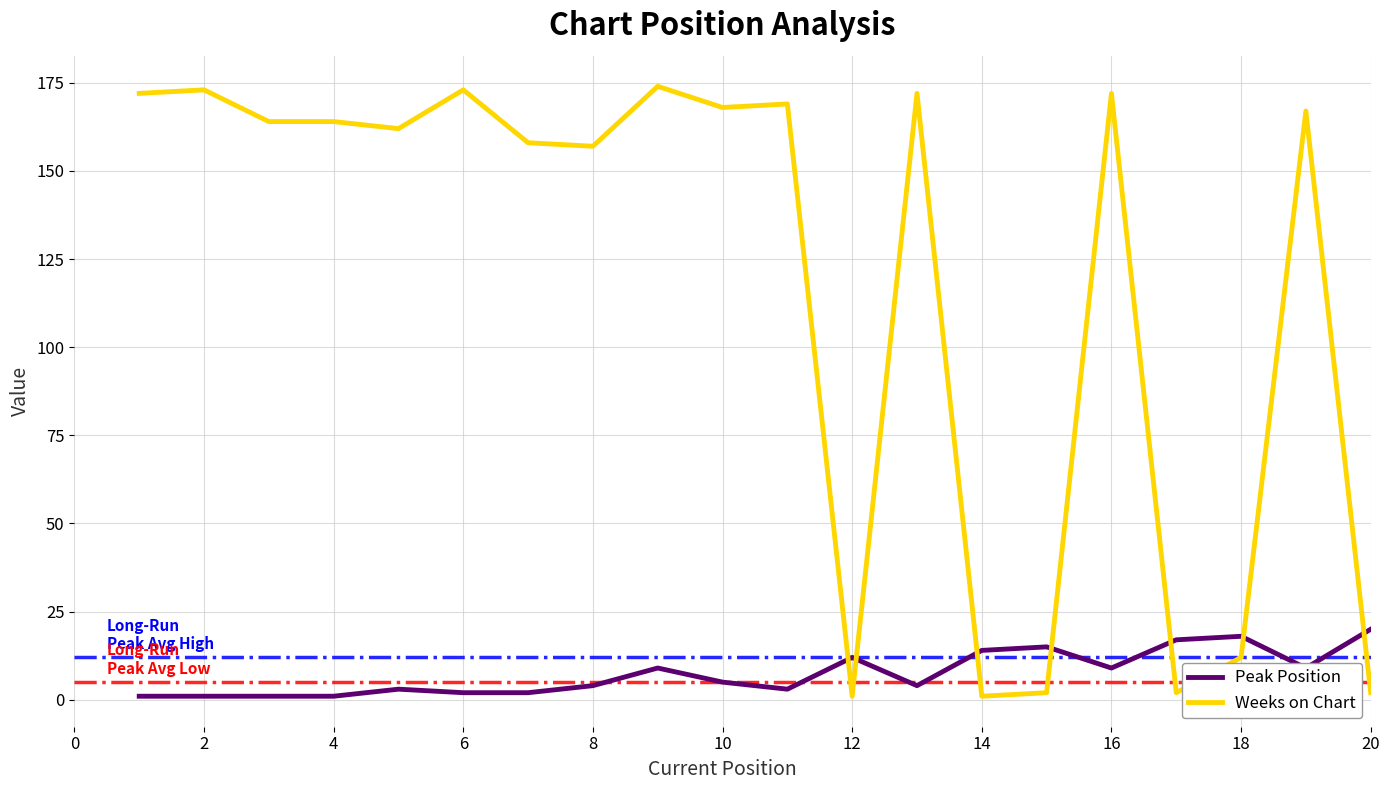

Rank the series by their average value, from highest to lowest.

Weeks on Chart, Peak Position